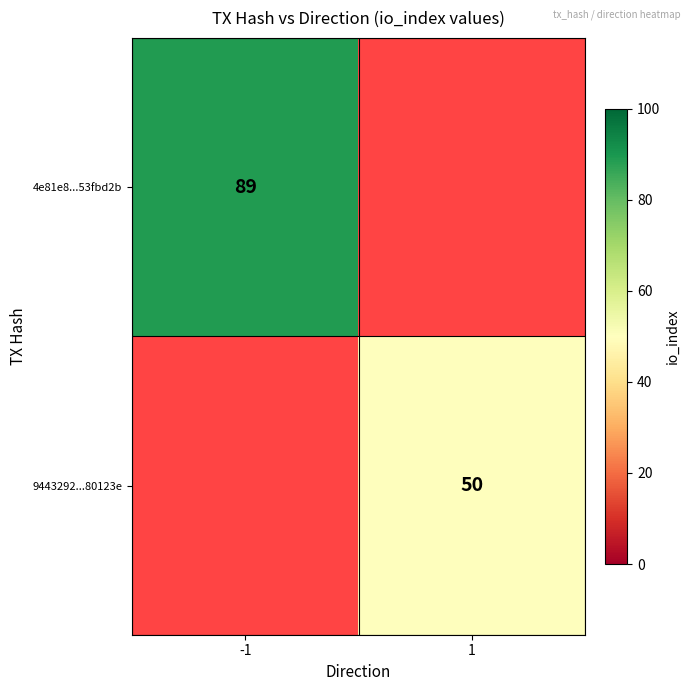

Which label corresponds to the smallest value in the chart?

1